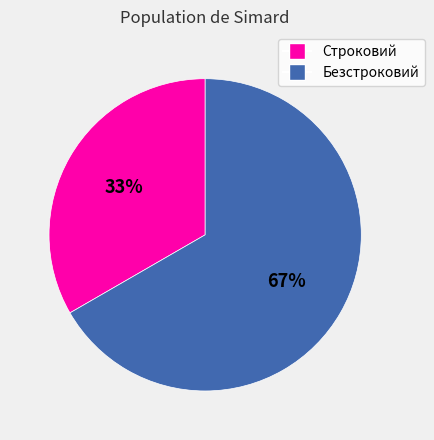

To the nearest percent, what portion does Безстроковий represent?

67%